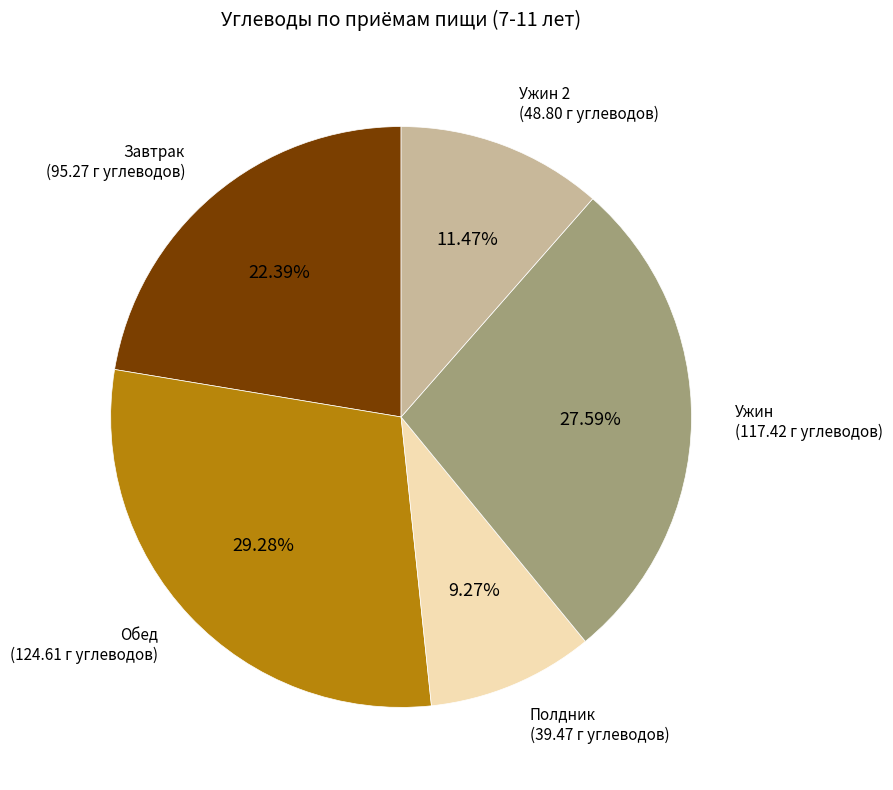

Count the number of slices in the pie.

5